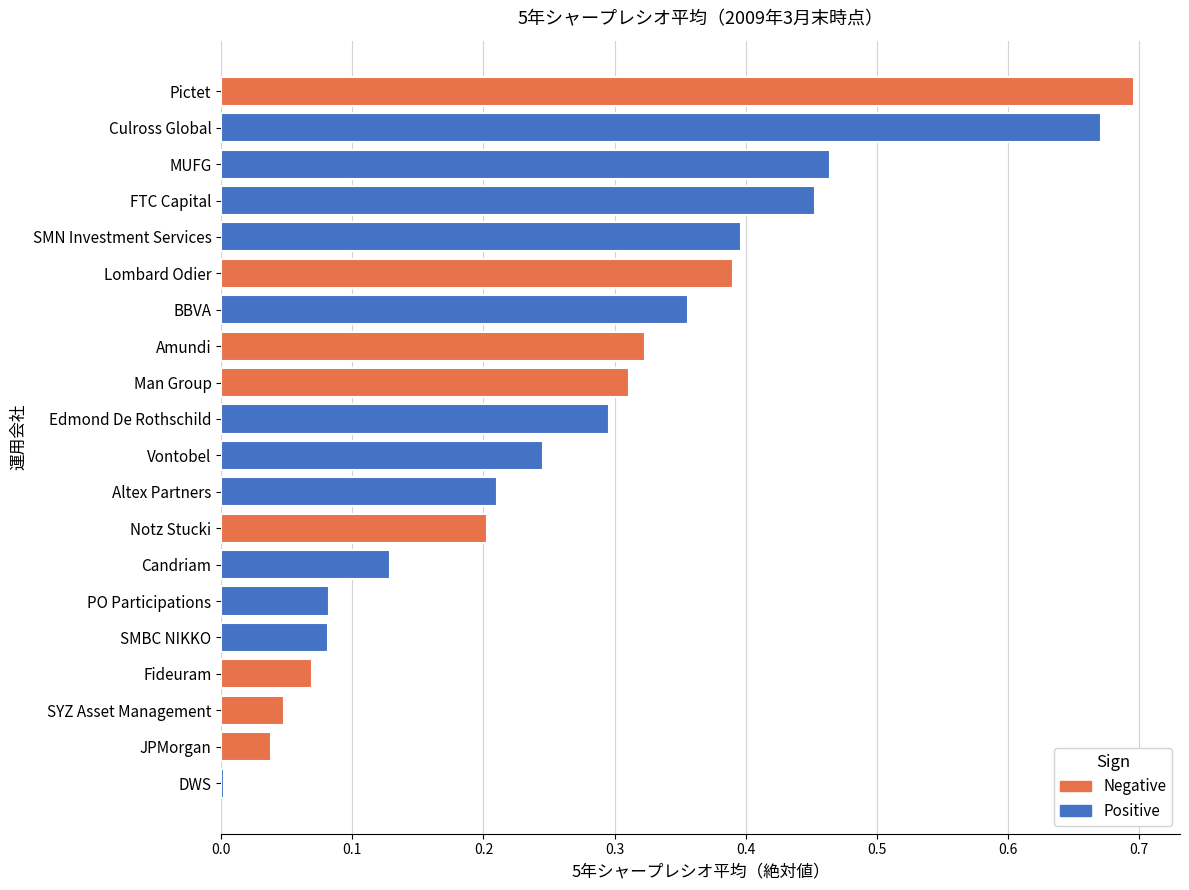

Where is the data nearest to the value 0?

DWS